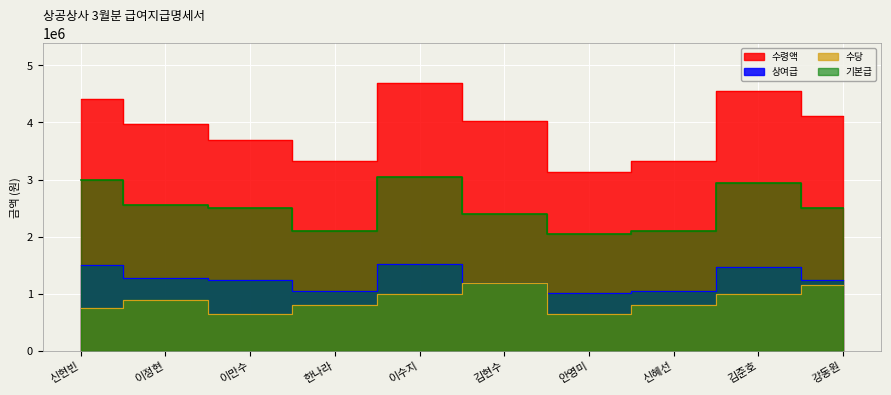

The 기본급 series shows 471599 at 신혜선. True or false?

False